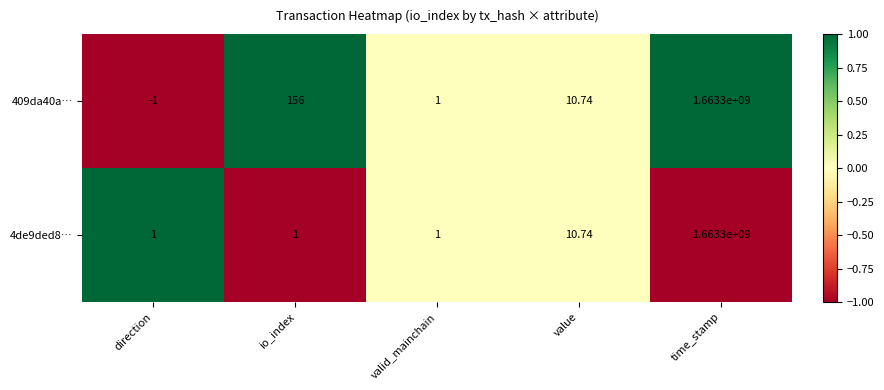

At which category is the sum across all series the highest?

time_stamp